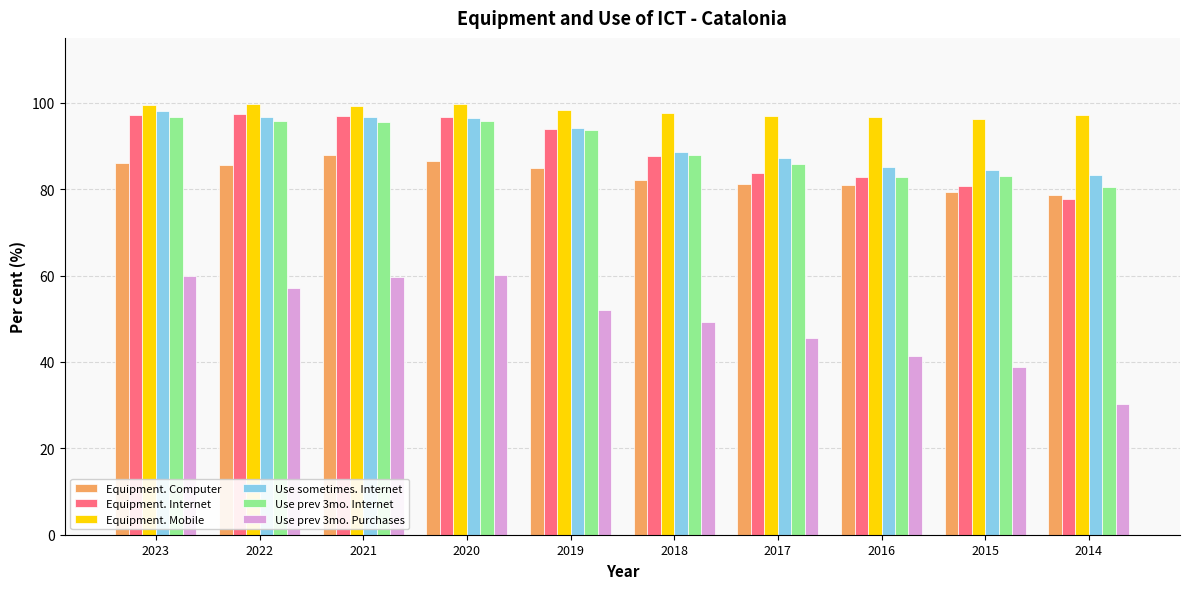

What is the difference between the maximum and minimum values in the Use prev 3mo. Purchases series?

29.9